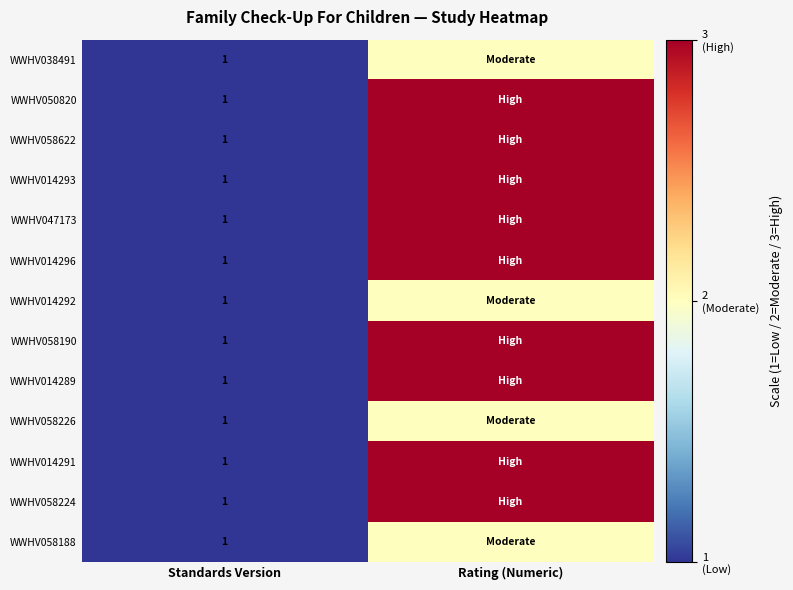

The value of WWHV014293 at Standards Version is 1. True or false?

True